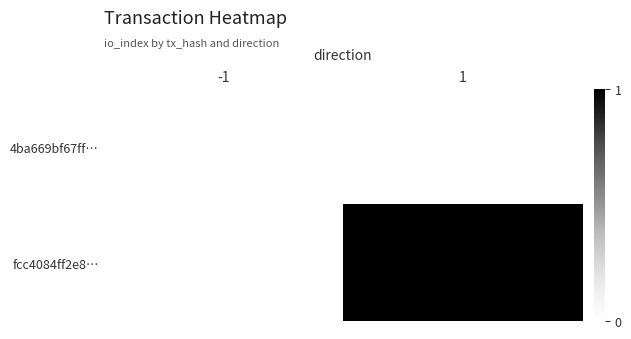

What is the spread (max minus min) of values at 1?

1